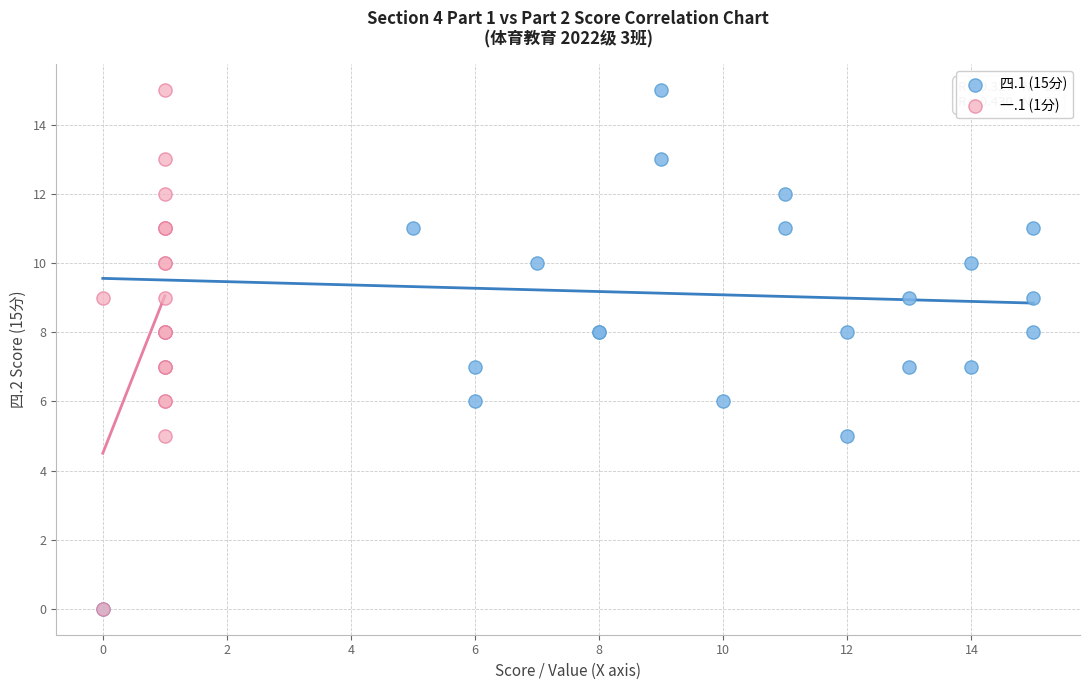

What are all the series names shown in the legend?

四.1 (15分), 一.1 (1分)